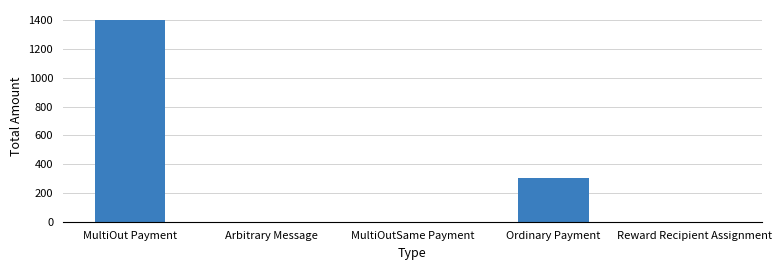

Which has a higher value, MultiOut Payment or MultiOutSame Payment?

MultiOut Payment